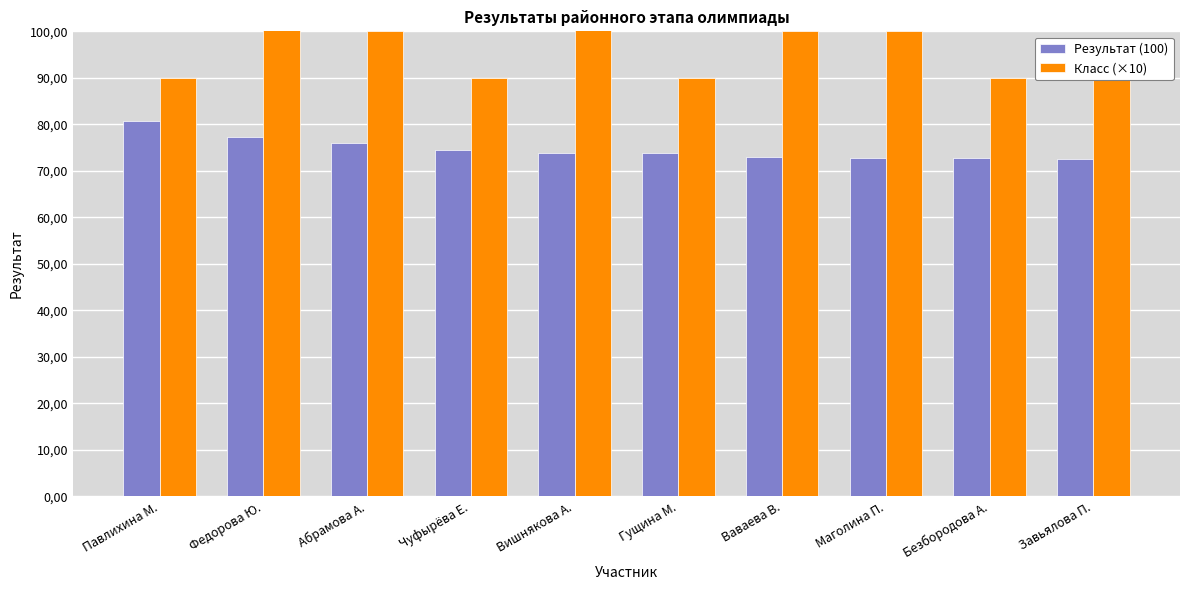

Which series has the largest range (max minus min)?

Класс (×10)